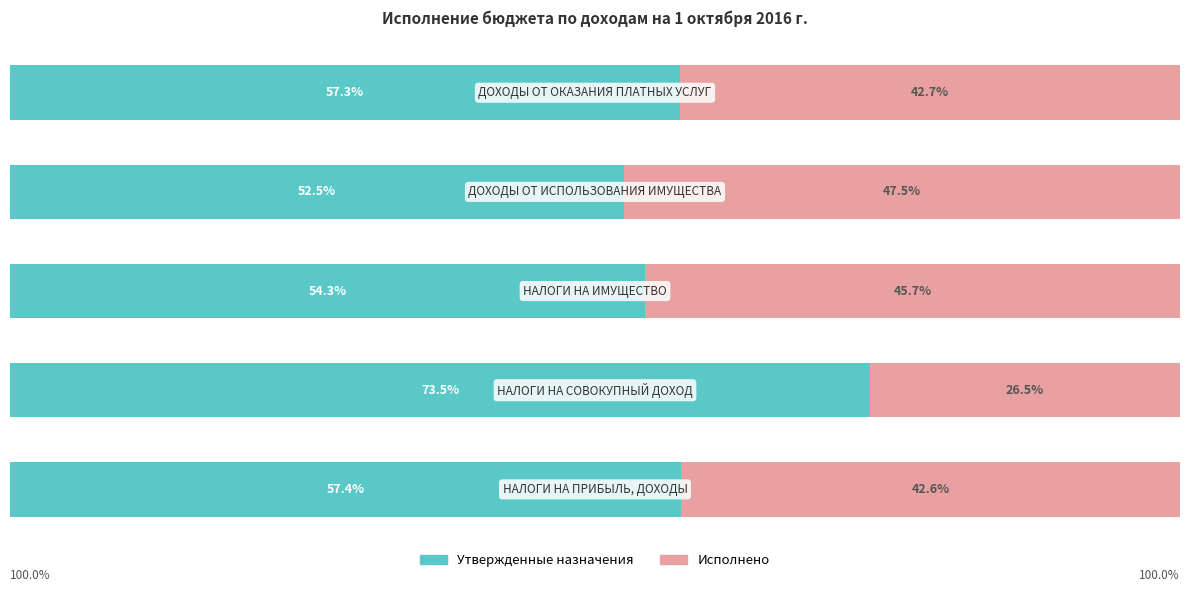

What are all the series names shown in the legend?

Утвержденные назначения, Исполнено